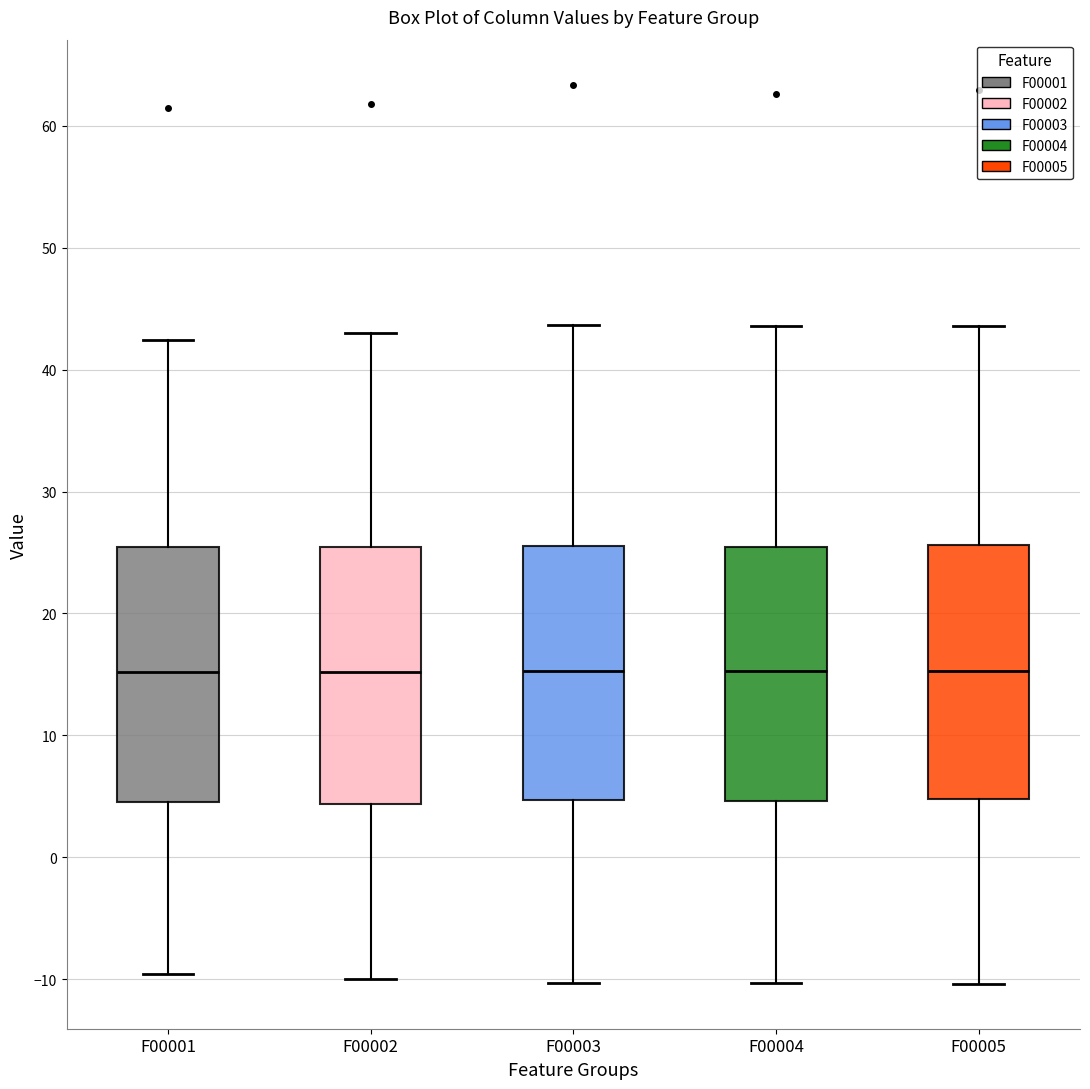

Where is the lower edge of the box for F00003 on the y-axis? The values are not printed on the chart, so give them approximately, as read against the axis.

5